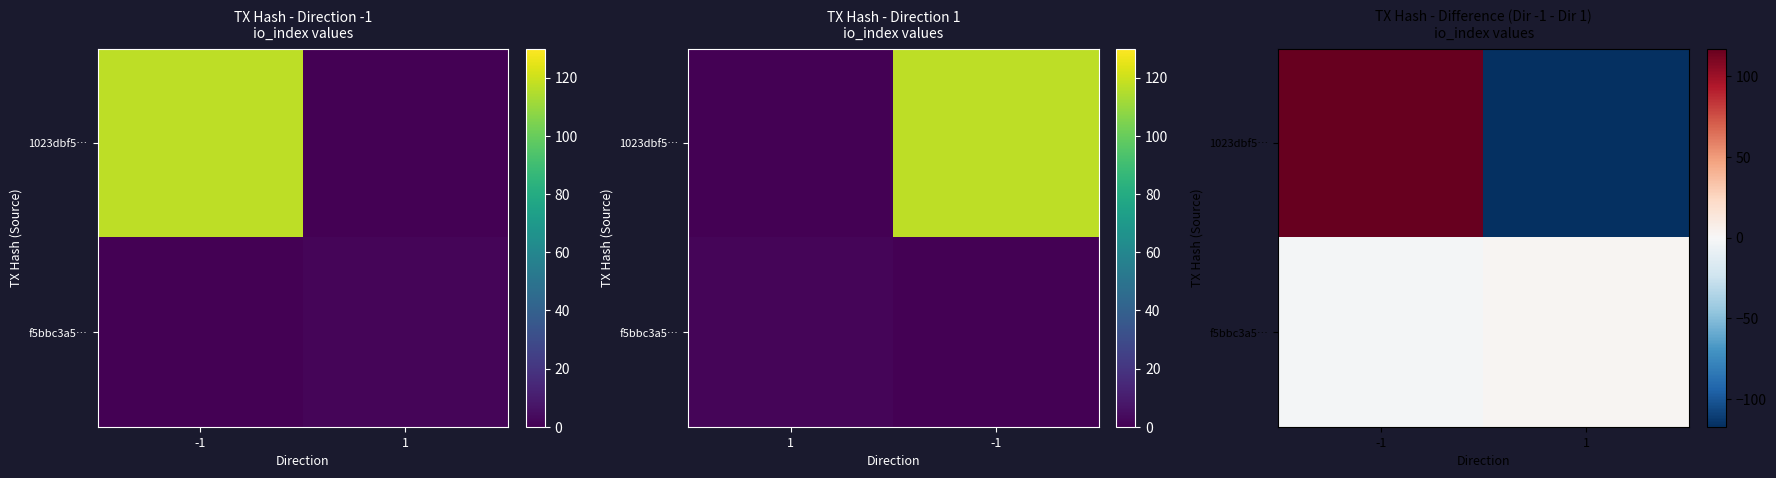

Which category has the lowest value in the f5bbc3a5… series?

-1